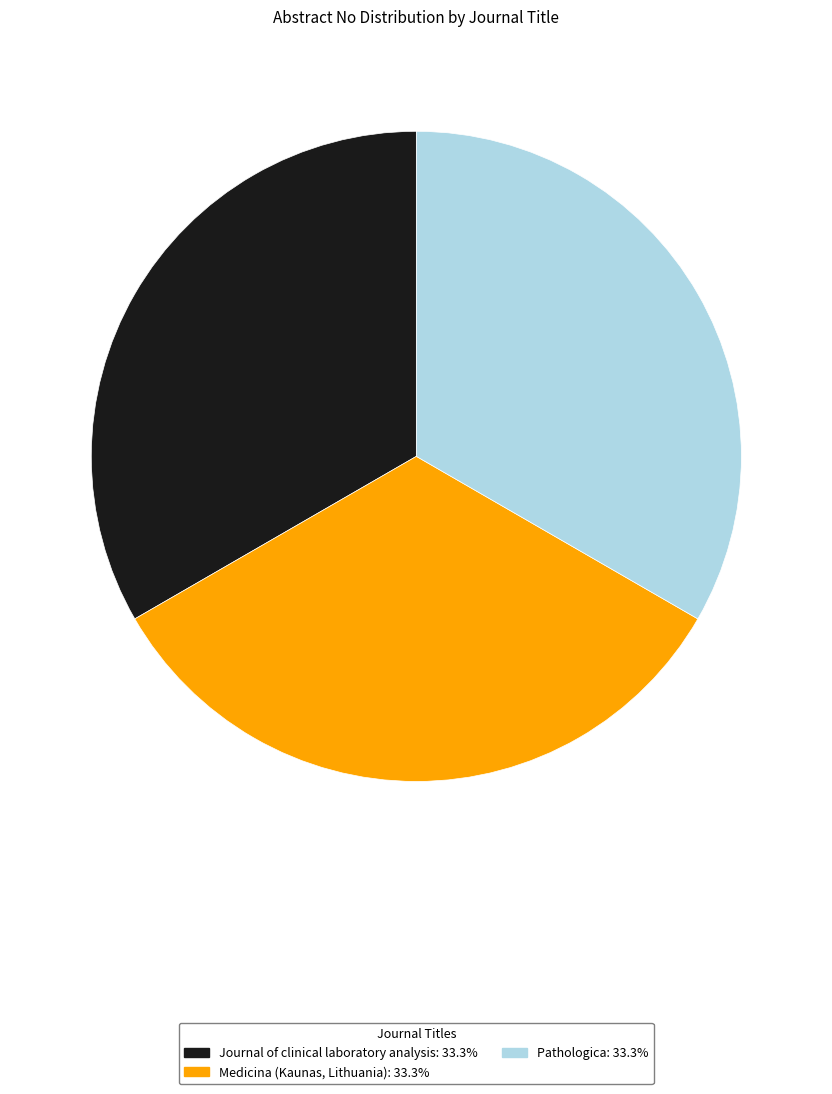

Does any single category account for the majority?

No